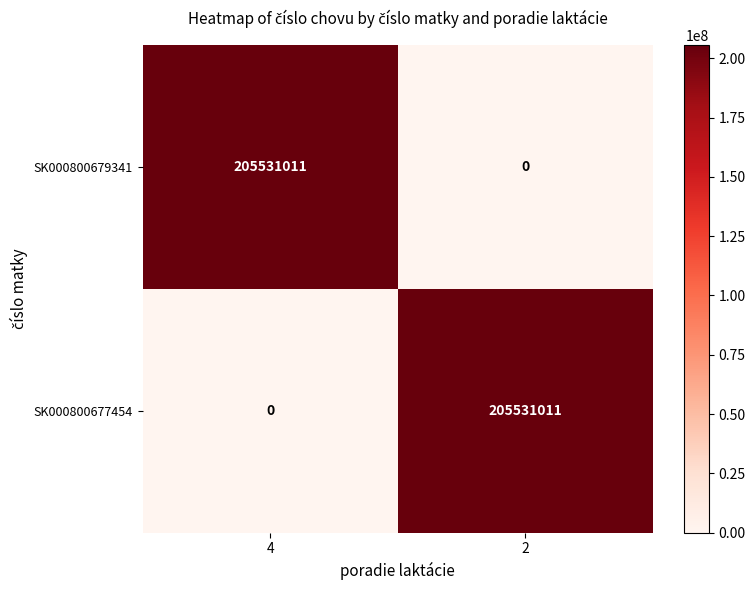

Rank the categories by SK000800677454 value from lowest to highest.

4, 2